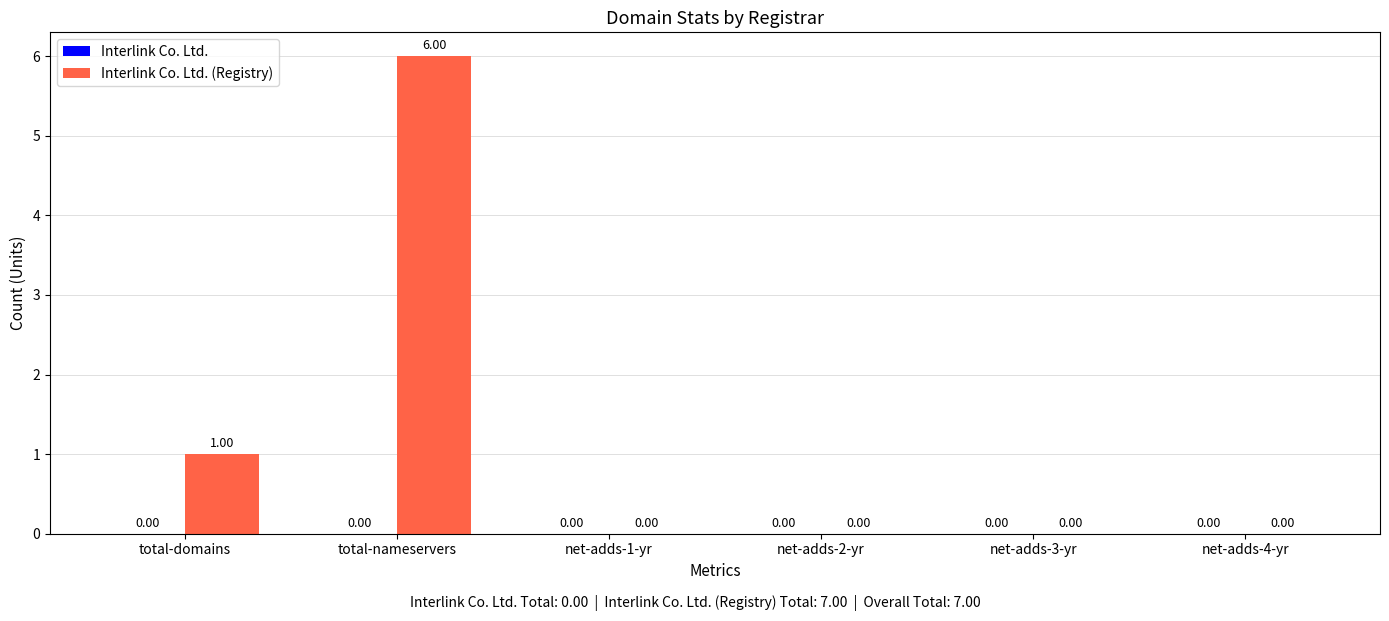

Where is the data nearest to the value 3?

total-domains